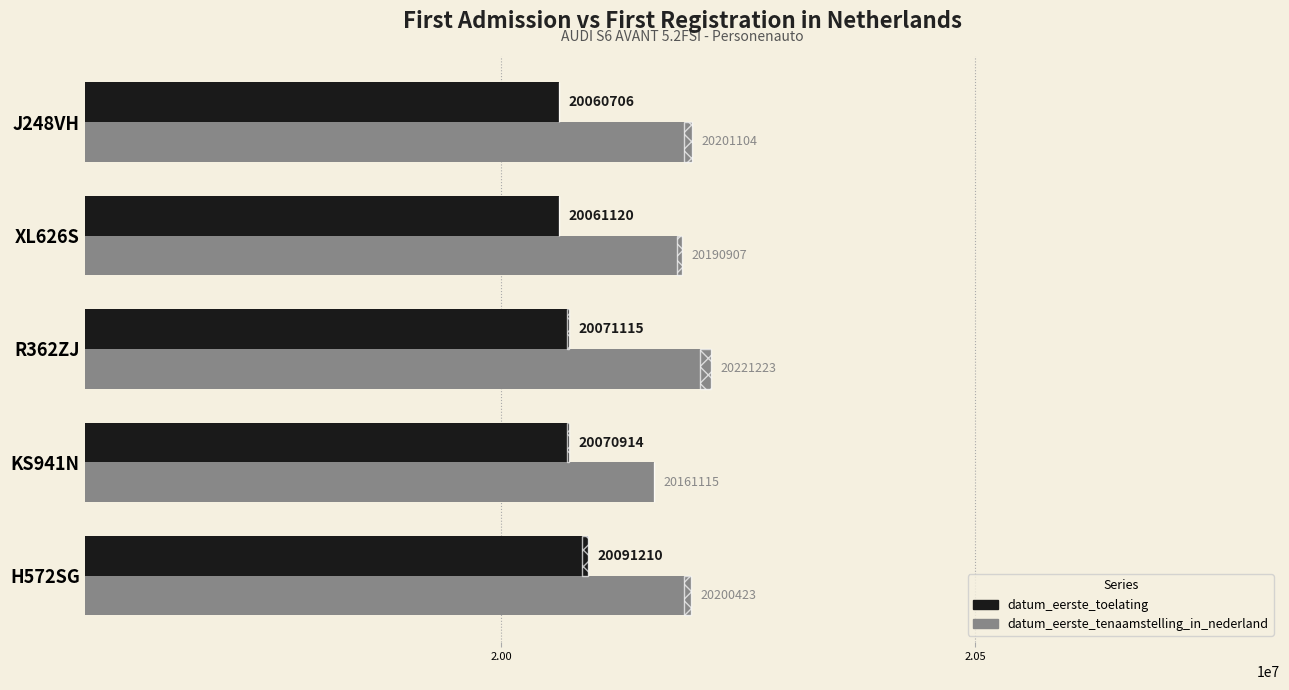

What is the difference between the second highest and second lowest values in the datum_eerste_tenaamstelling_in_nederland series?

10197